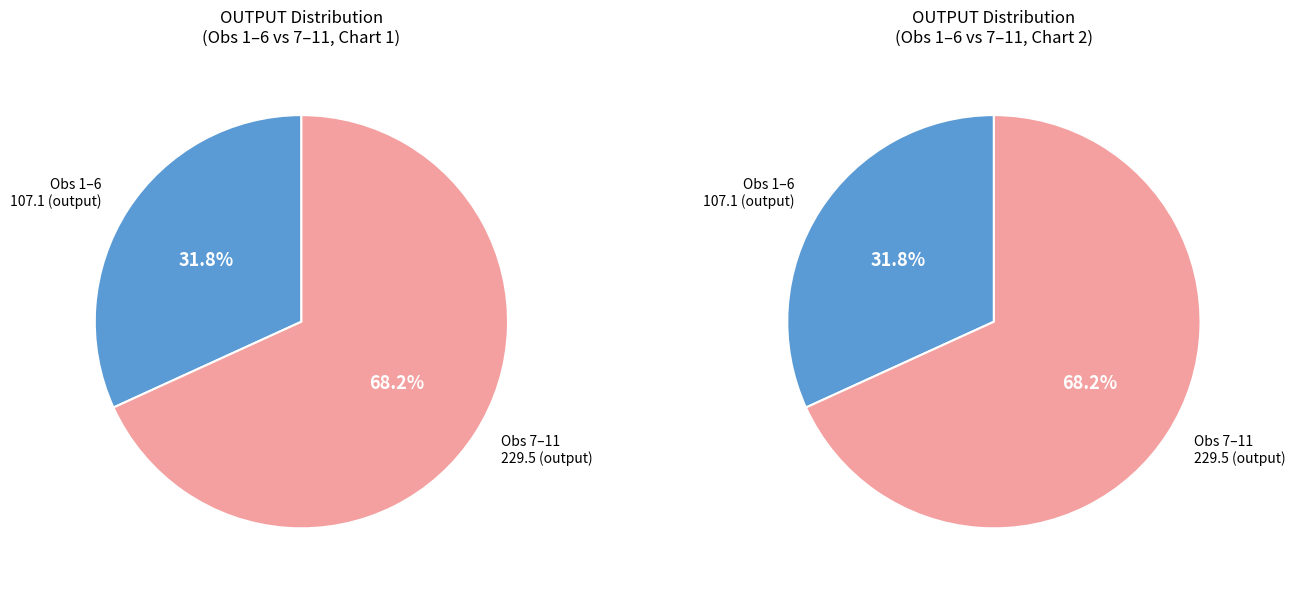

Which has a higher value, 4 or 7?

7